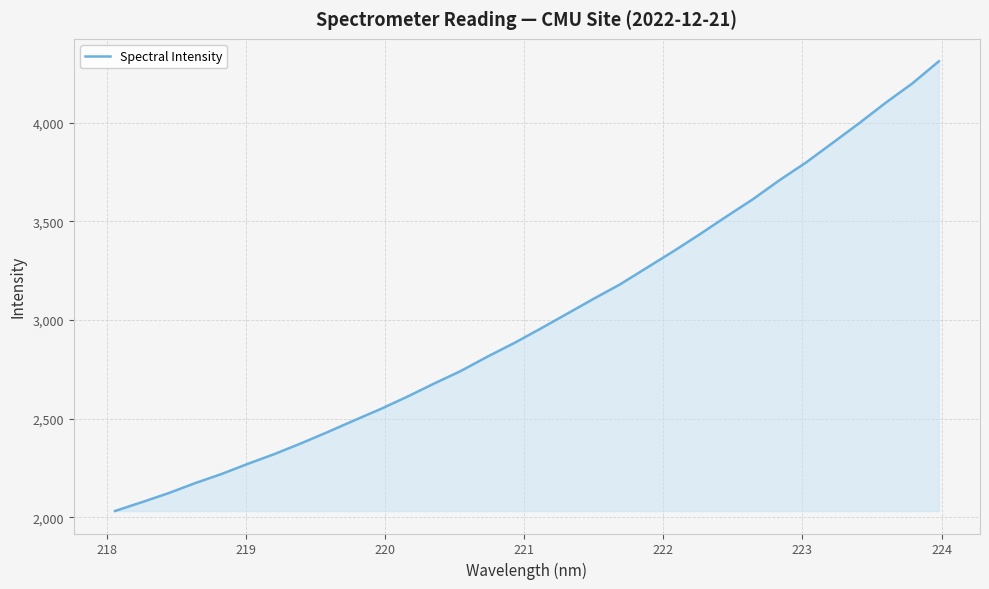

What is the minimum value shown in the chart?

2031.7